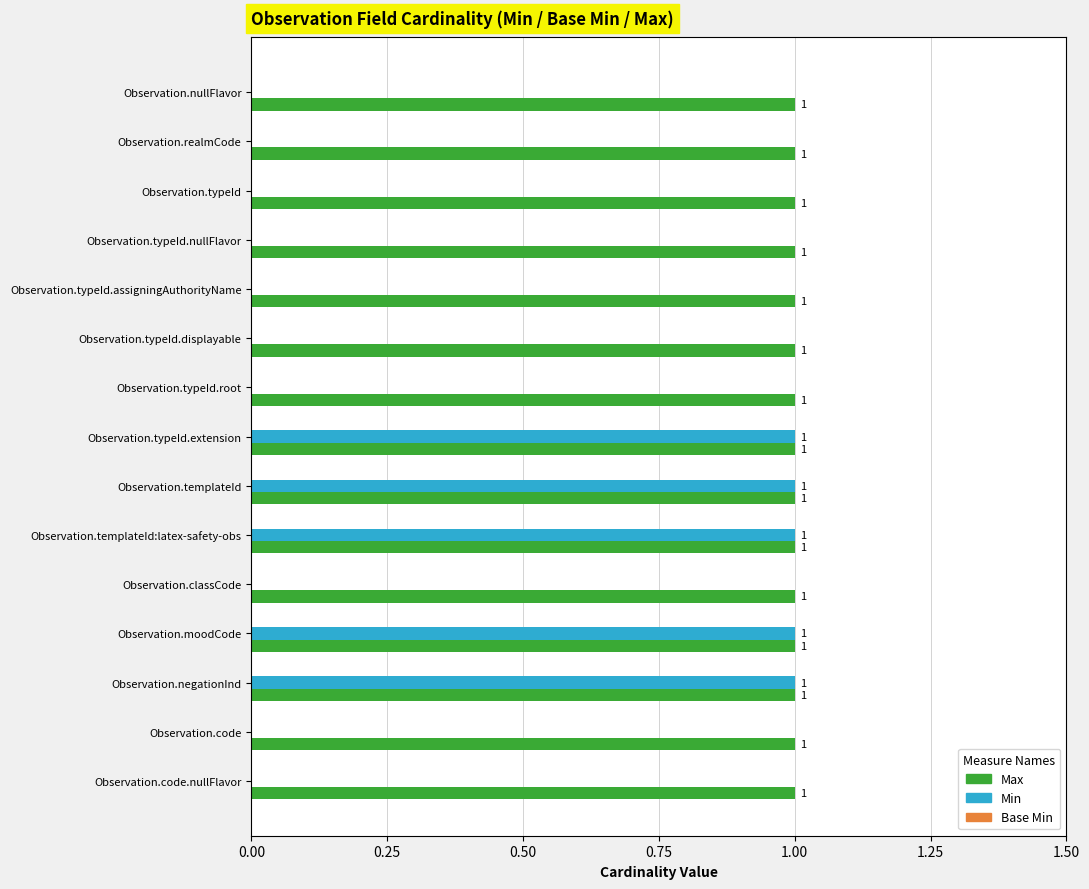

How many values in Min are above zero?

5